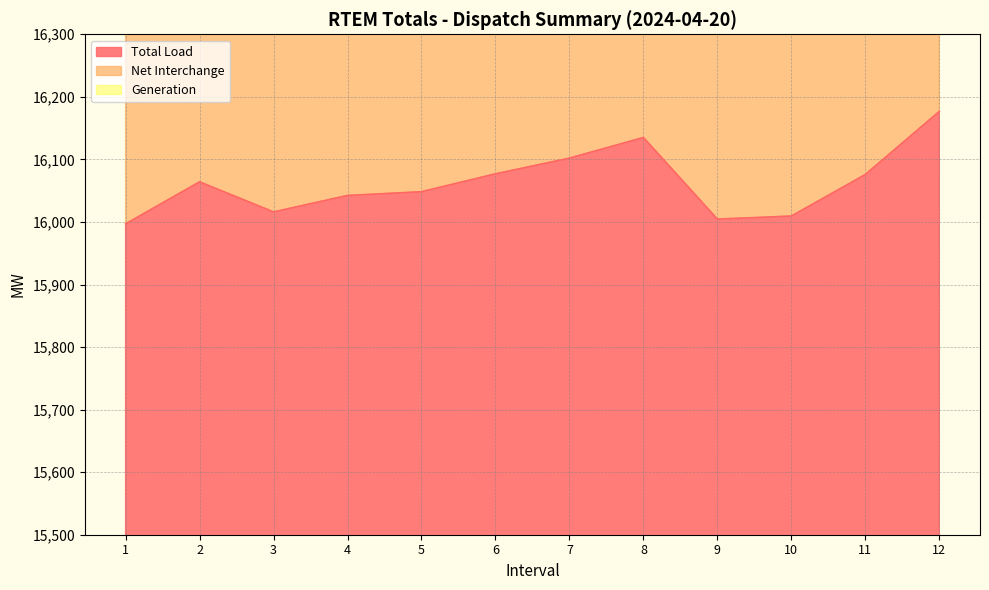

What is the greatest value displayed?

31947.7